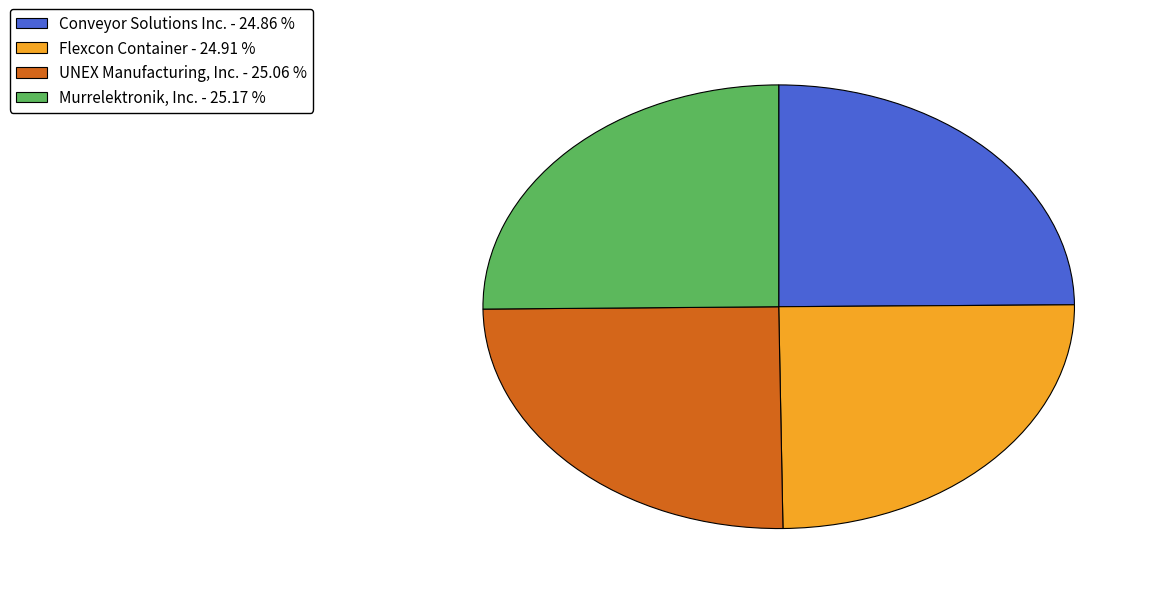

Count the number of slices in the pie.

4